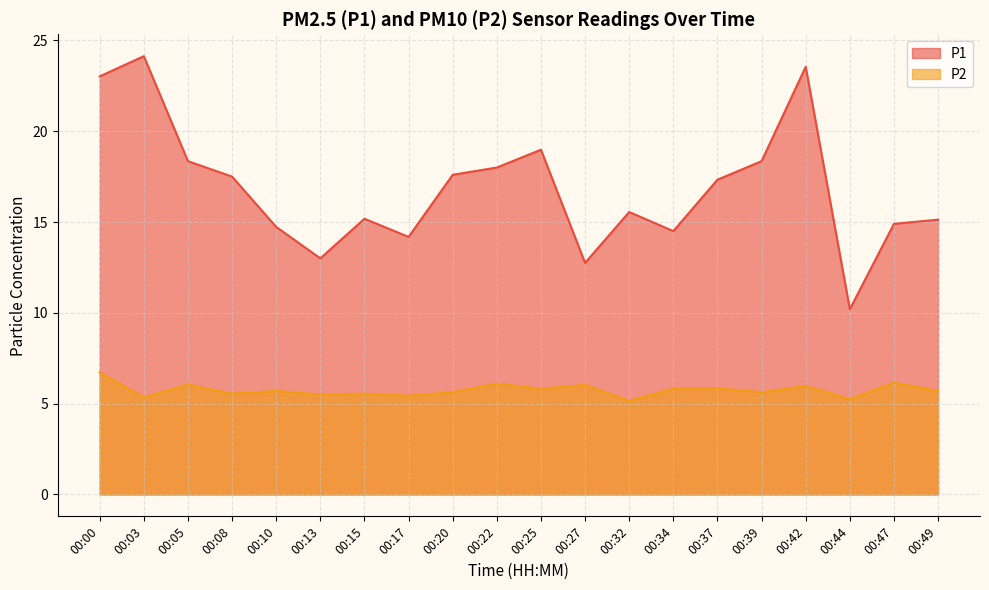

What is the value of the P2 point at the 17th from the left?

6.0